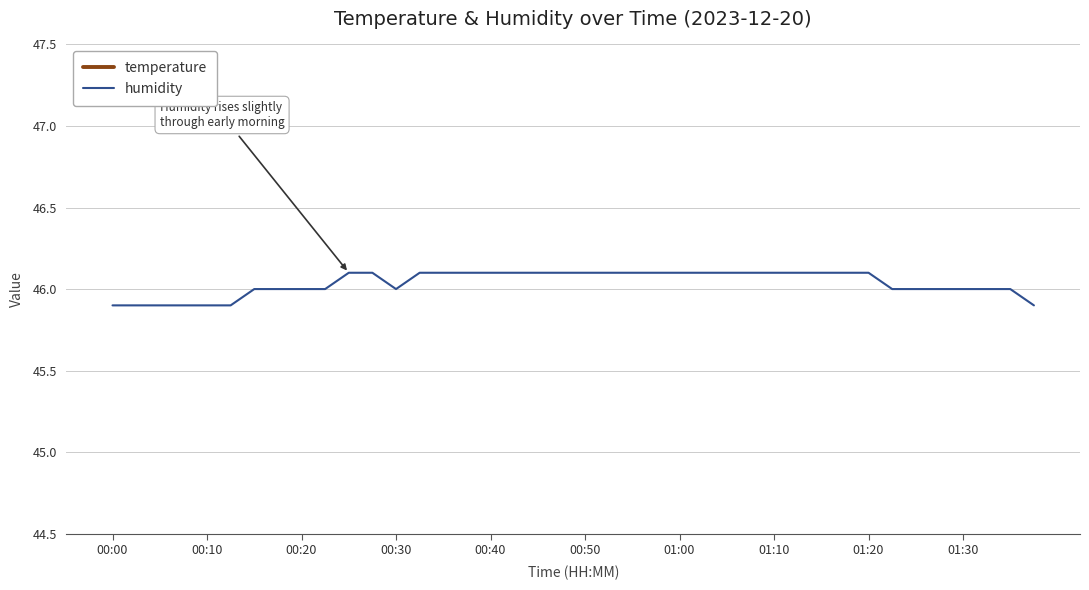

The value of humidity at 01:10 is 46.1. True or false?

True